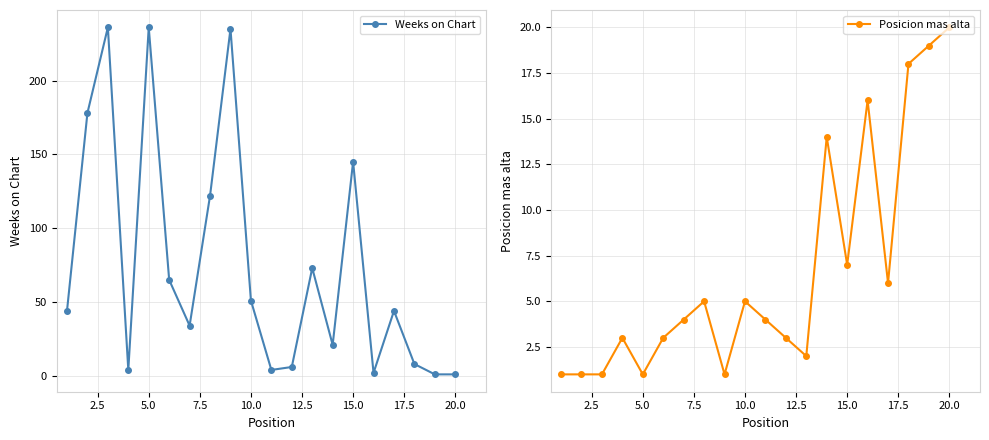

In Weeks on Chart, how many points are higher than both neighbors (excluding endpoints)?

6